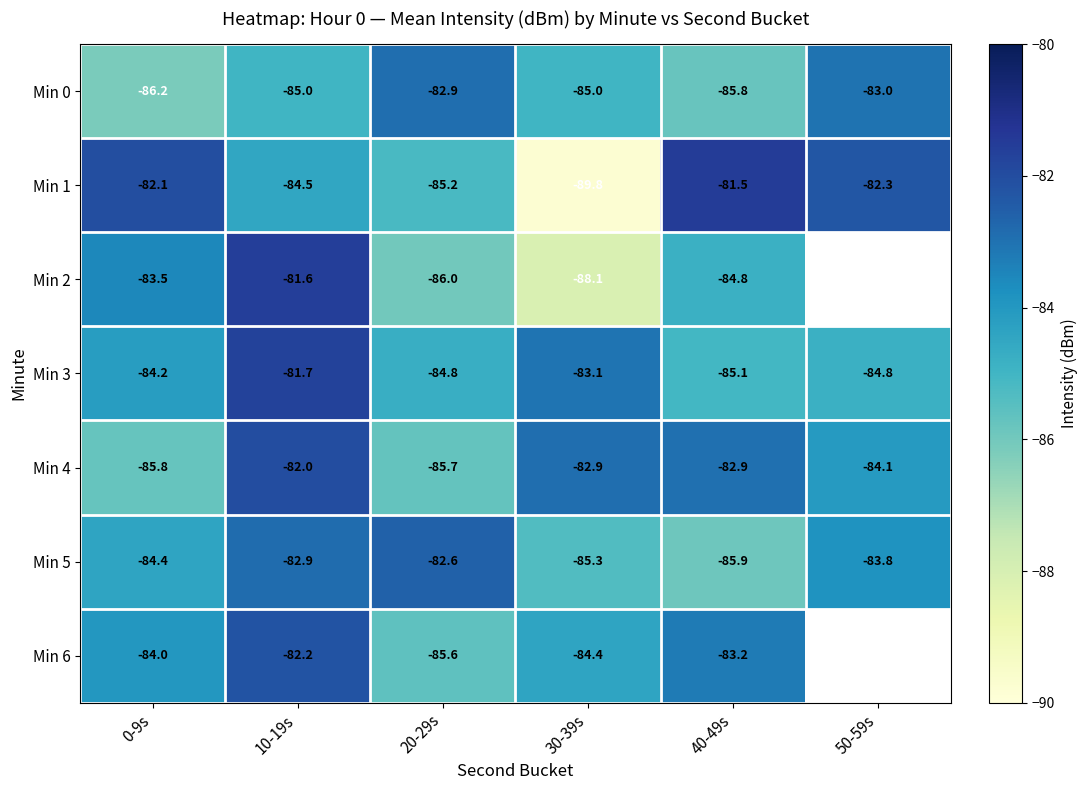

At which label does Min 1 reach its peak?

40-49s